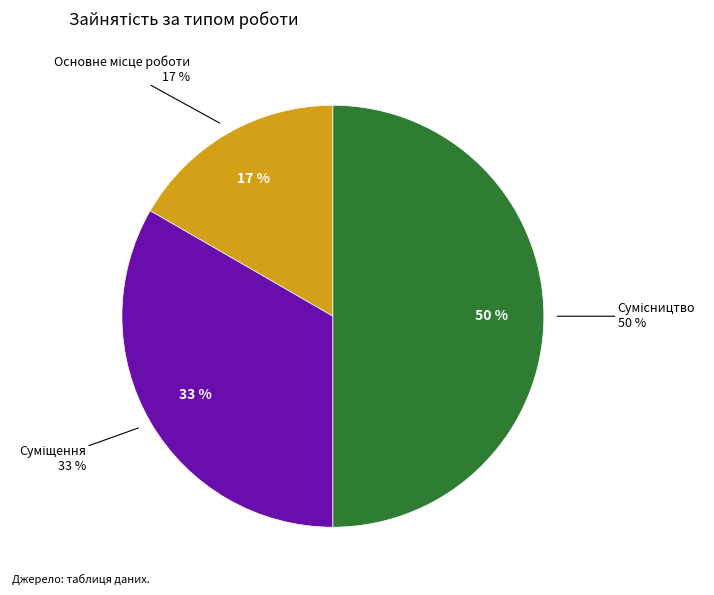

To the nearest percent, what percentage of the pie is Основне місце роботи?

17%